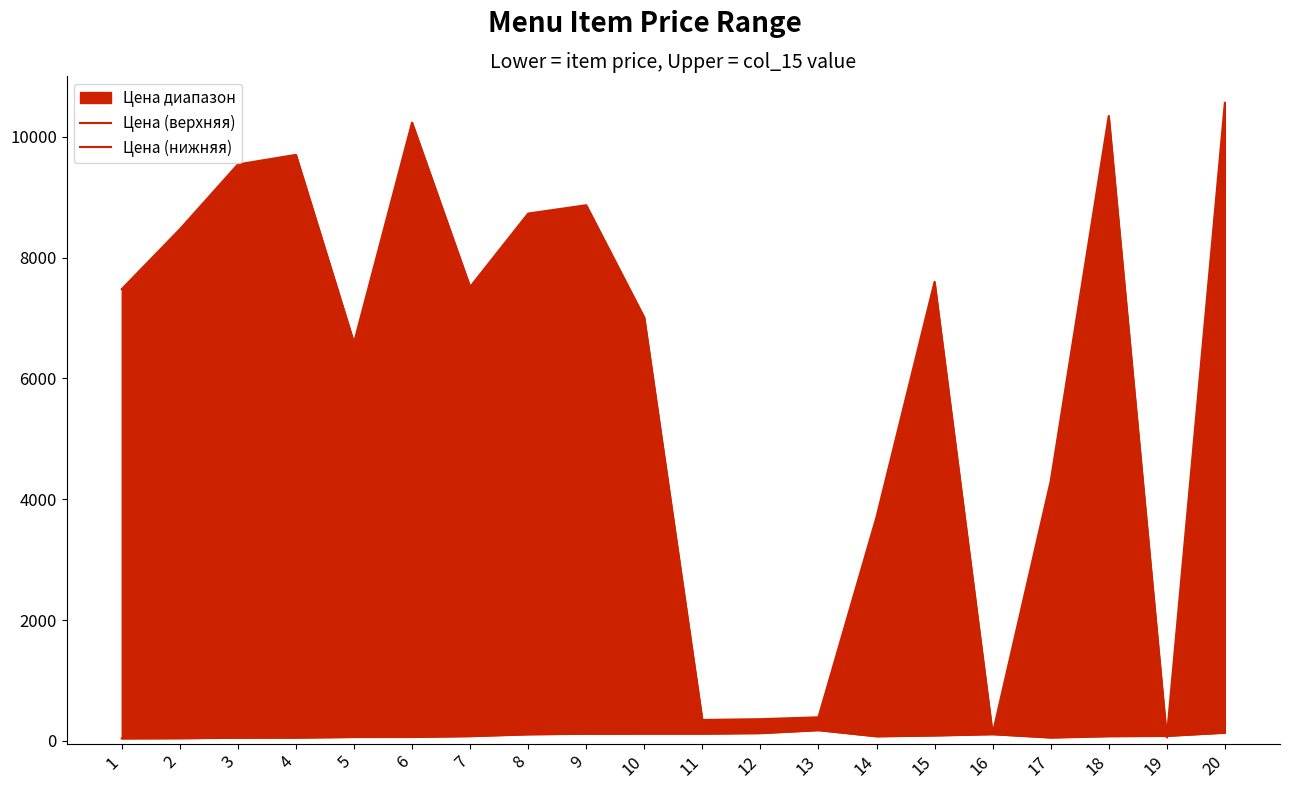

Which series has the widest spread of values?

Цена (верхняя)